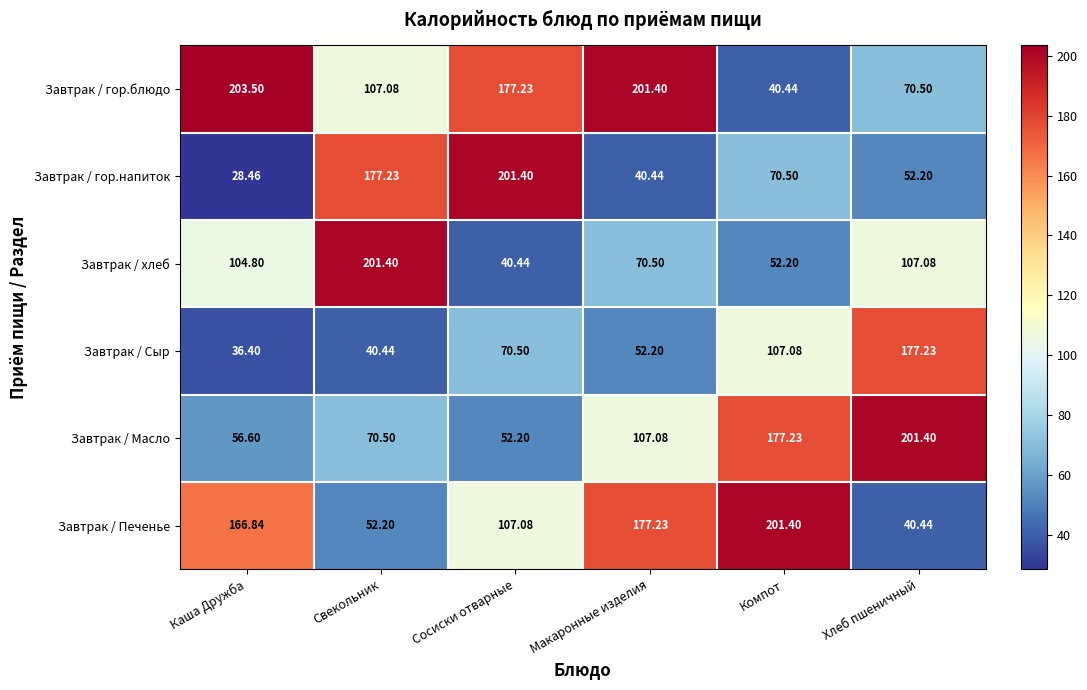

Is the value of Завтрак / Печенье at Хлеб пшеничный greater than the value of Завтрак / Масло at Хлеб пшеничный?

No